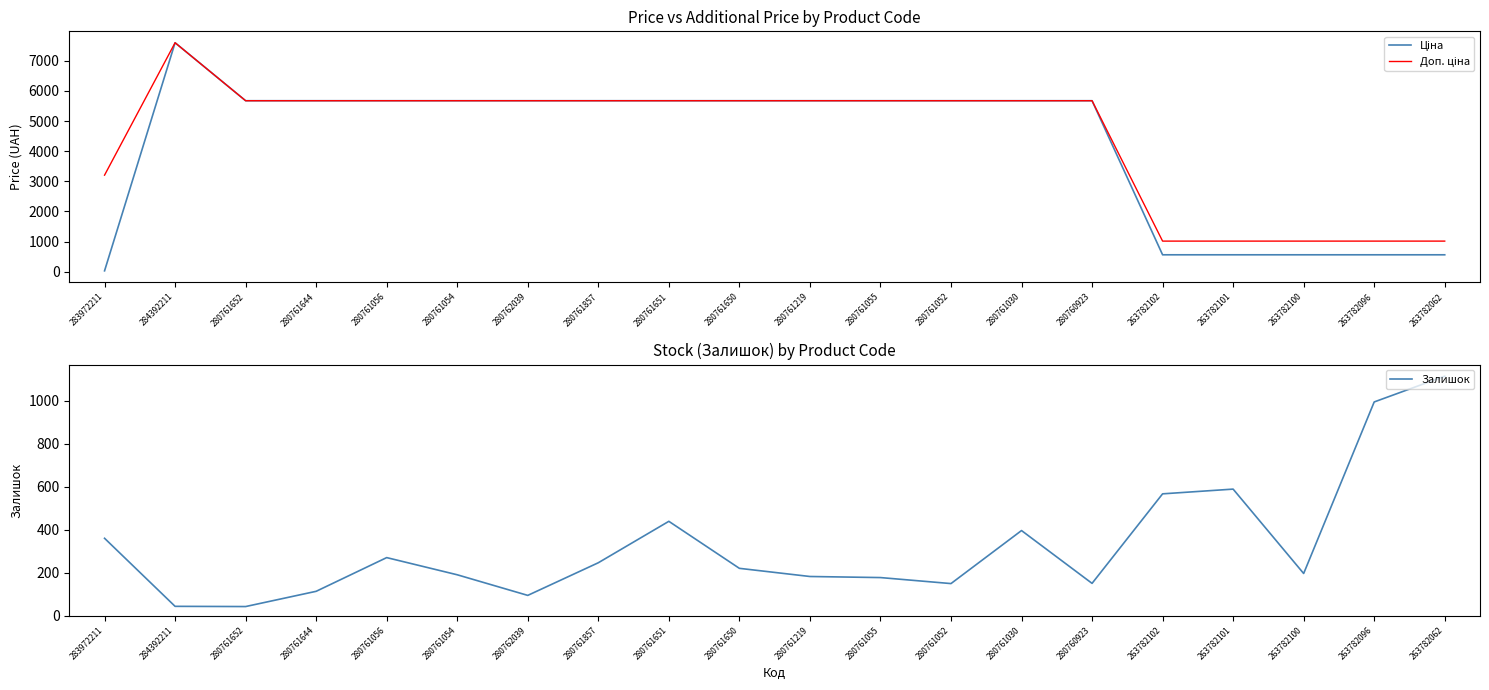

What is the difference between the highest and lowest values at 263782102?

453.9